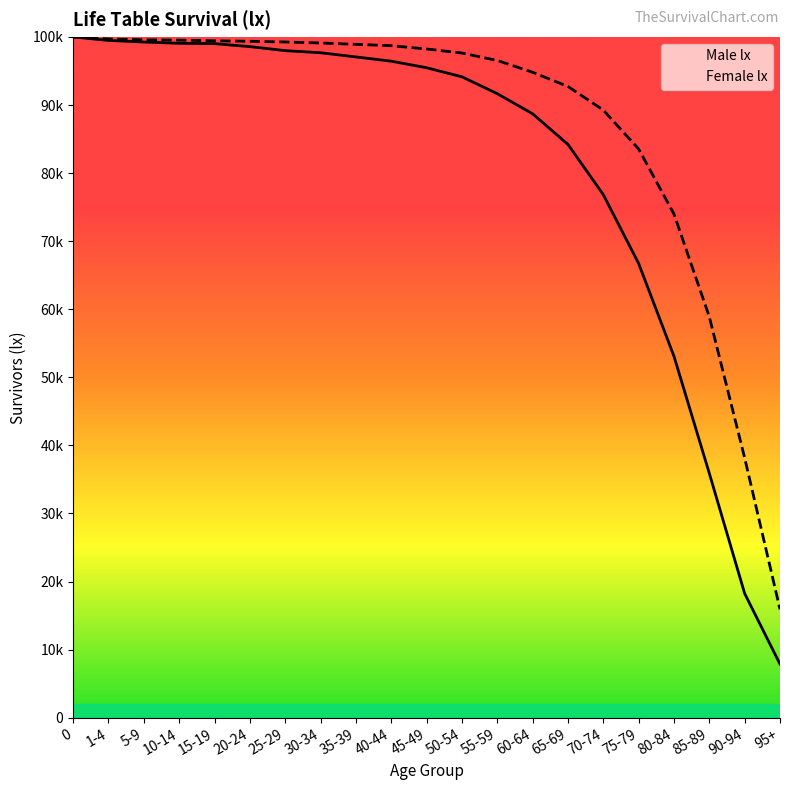

What is the greatest value displayed?

100000